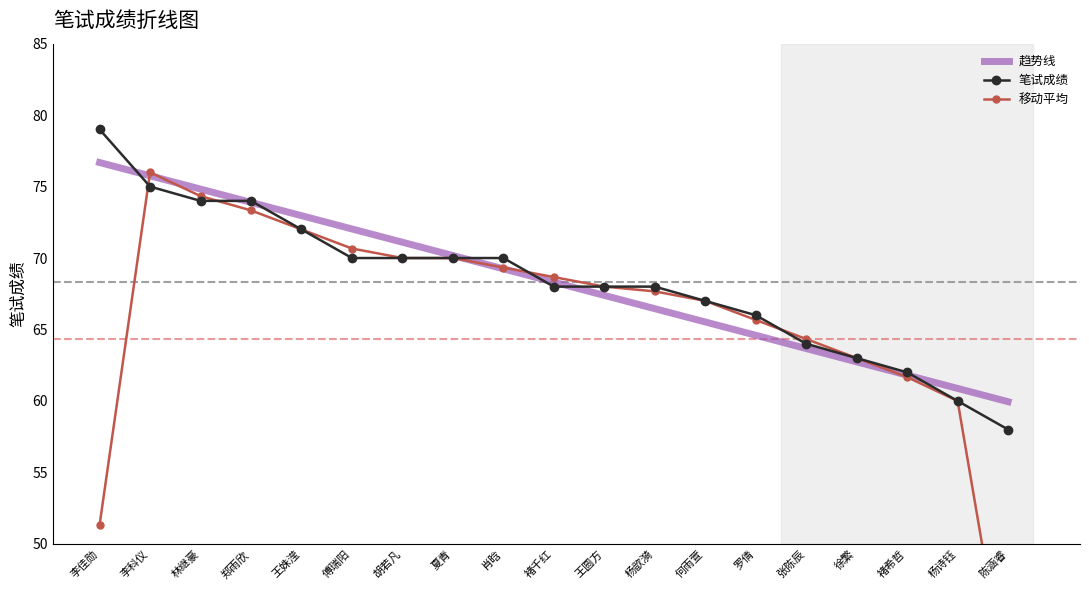

Rank the categories by 笔试成绩 value from highest to lowest.

李佳勋, 李科仪, 林继豪, 郑雨欣, 王姝滢, 傅瑞阳, 胡若凡, 夏青, 肖晗, 褚千红, 王圆方, 杨歆漪, 何雨萱, 罗倩, 张陈辰, 徐繁, 褚希哲, 杨诗钰, 陈涵睿